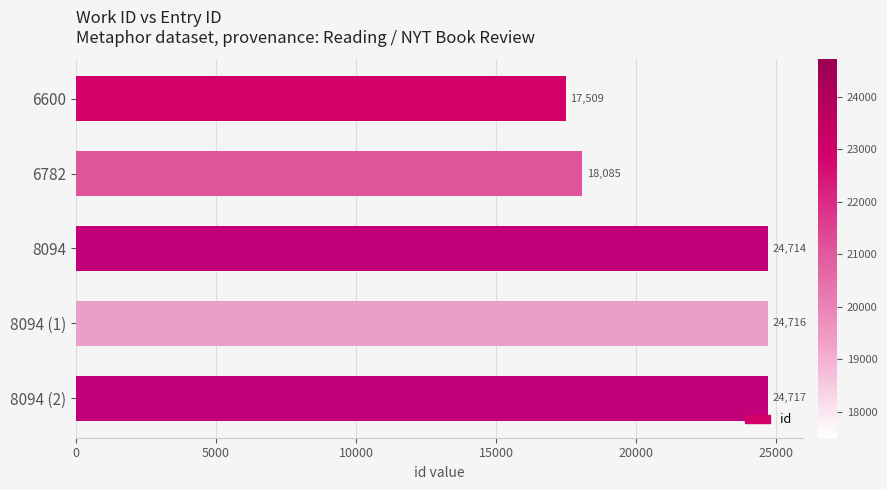

Count the number of categories in the chart.

5